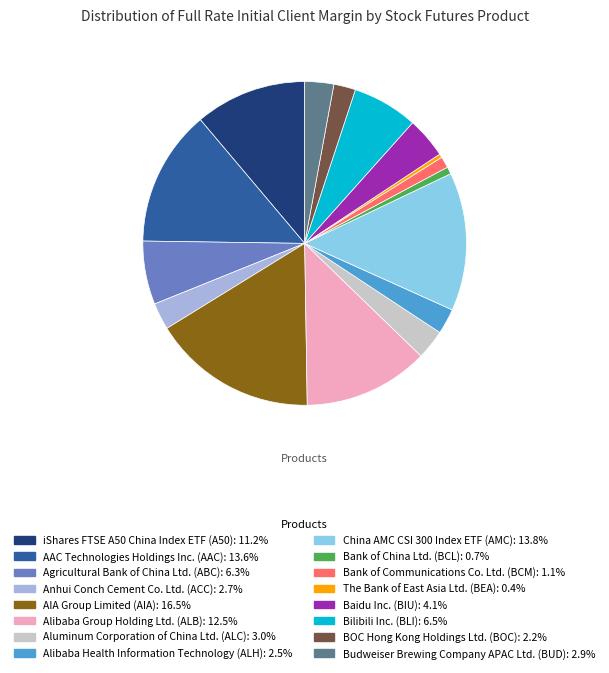

True or false: Alibaba Group Holding Ltd. (ALB) accounts for 13% of the total.

True